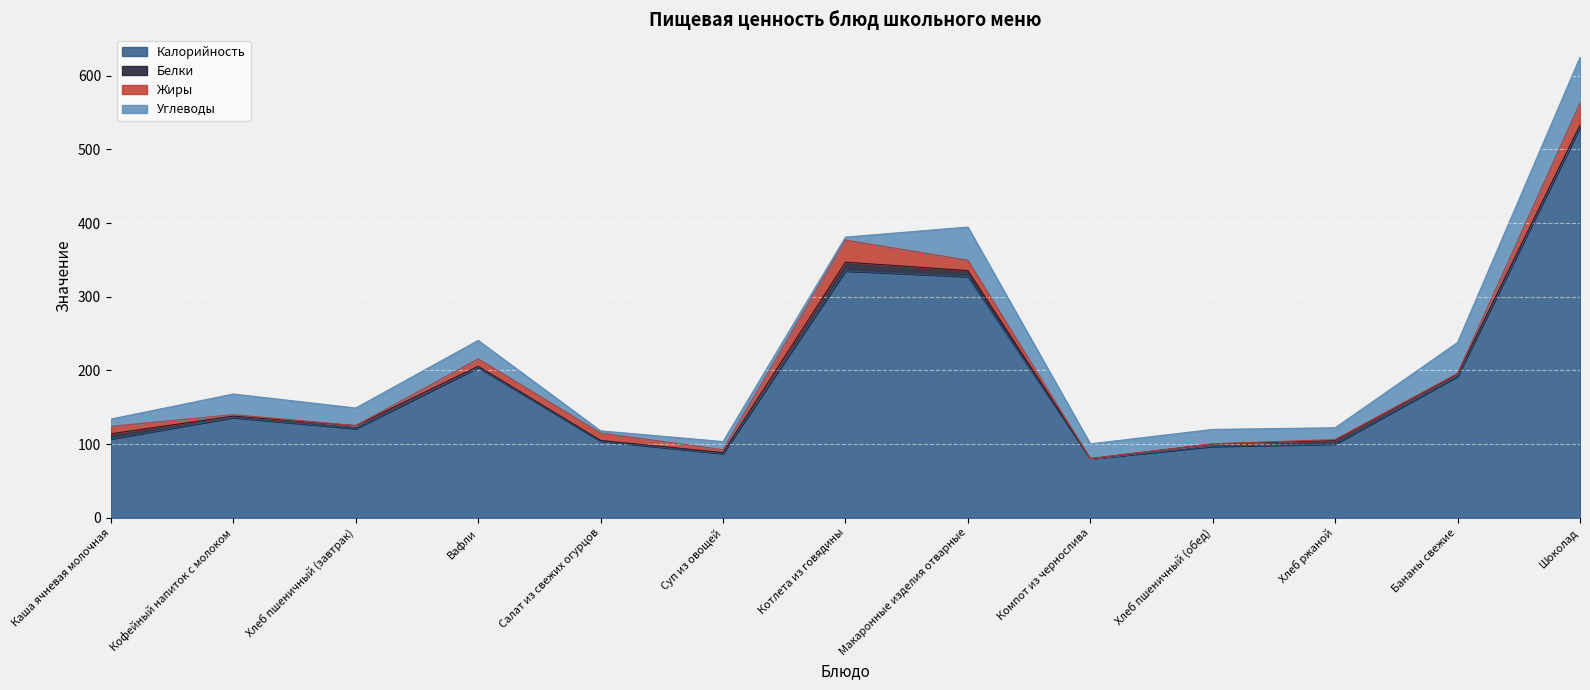

Which series has the largest total across all categories?

Калорийность